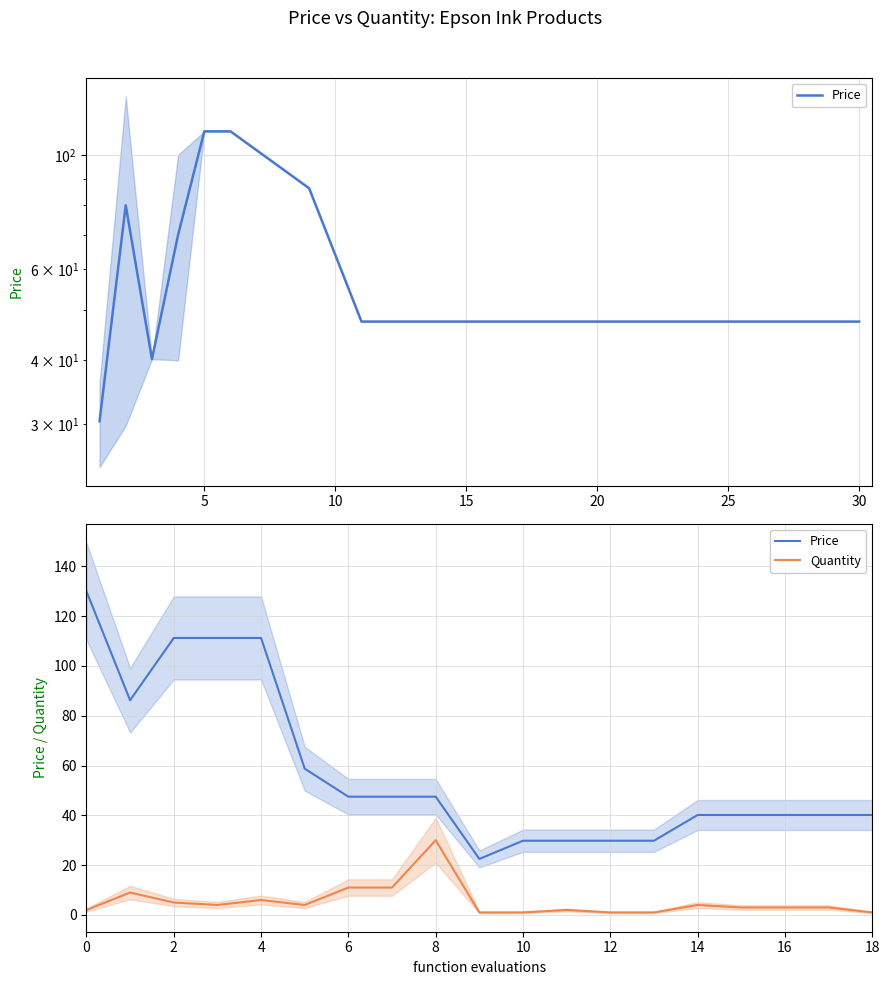

Reading left to right, list all the values displayed in this chart.

Price: 130.0	86.2	111.2	111.2	111.2	58.8	47.5	47.5	47.5	22.5	29.8	29.8	29.8	29.8	40.1	40.1	40.1	40.1	40.1
Quantity: 2.0	9.0	5.0	4.0	6.0	4.0	11.0	11.0	30.0	1.0	1.0	2.0	1.0	1.0	4.0	3.0	3.0	3.0	1.0